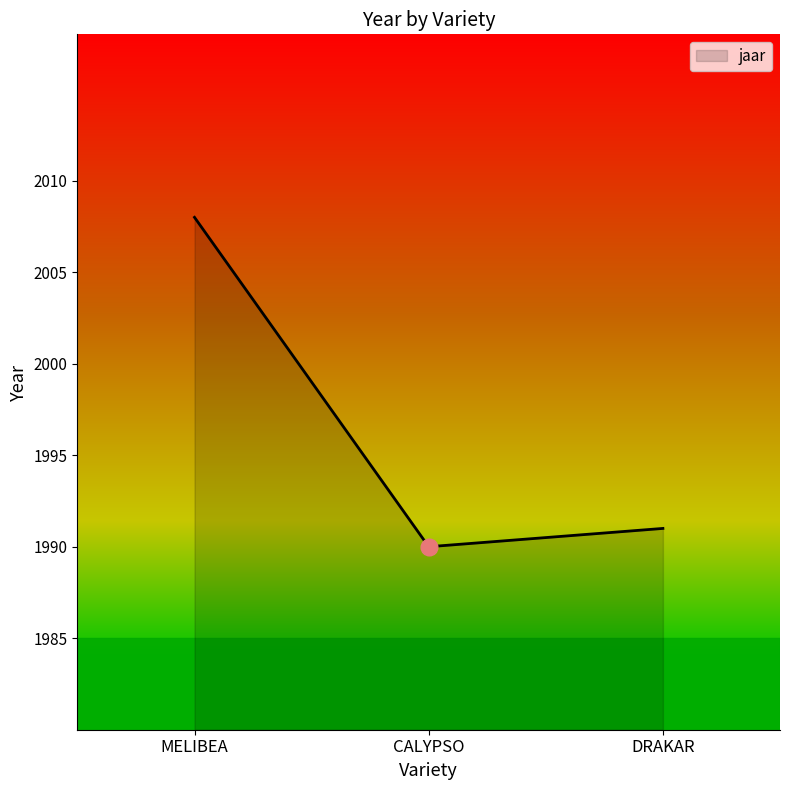

What is the change in value from MELIBEA to CALYPSO?

-18